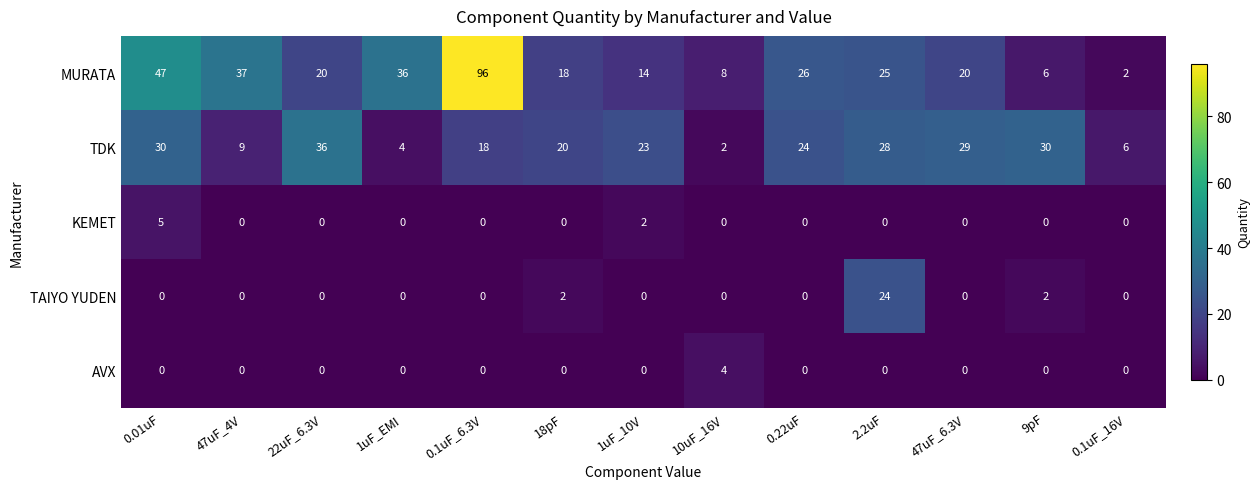

Rank the series by their maximum value, from lowest to highest.

AVX, KEMET, TAIYO YUDEN, TDK, MURATA